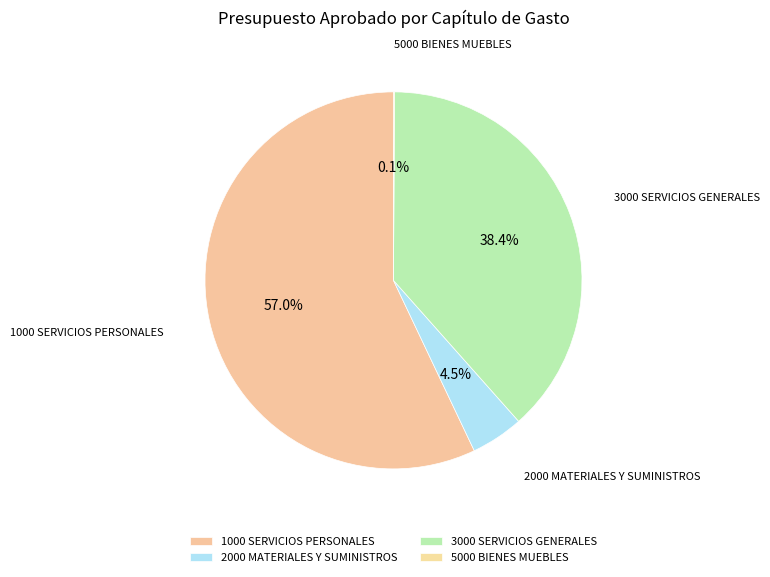

Between 1000 SERVICIOS PERSONALES and 3000 SERVICIOS GENERALES, which is larger?

1000 SERVICIOS PERSONALES